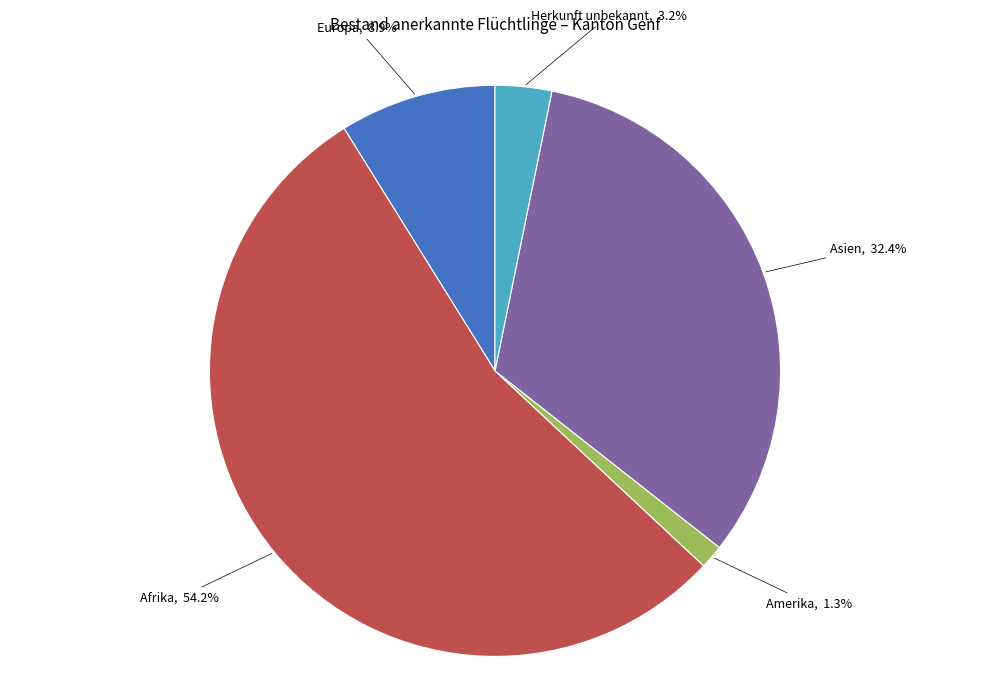

What percentage do Europa and Asien together represent?

41.3%